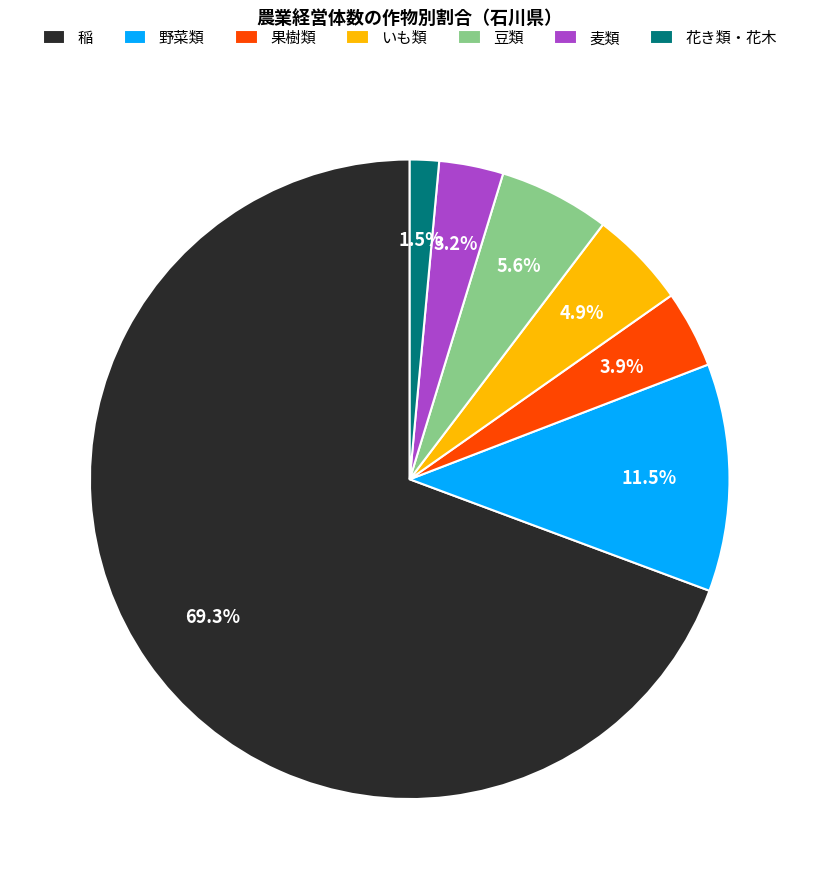

What percentage is NOT represented by 果樹類?

96.1%